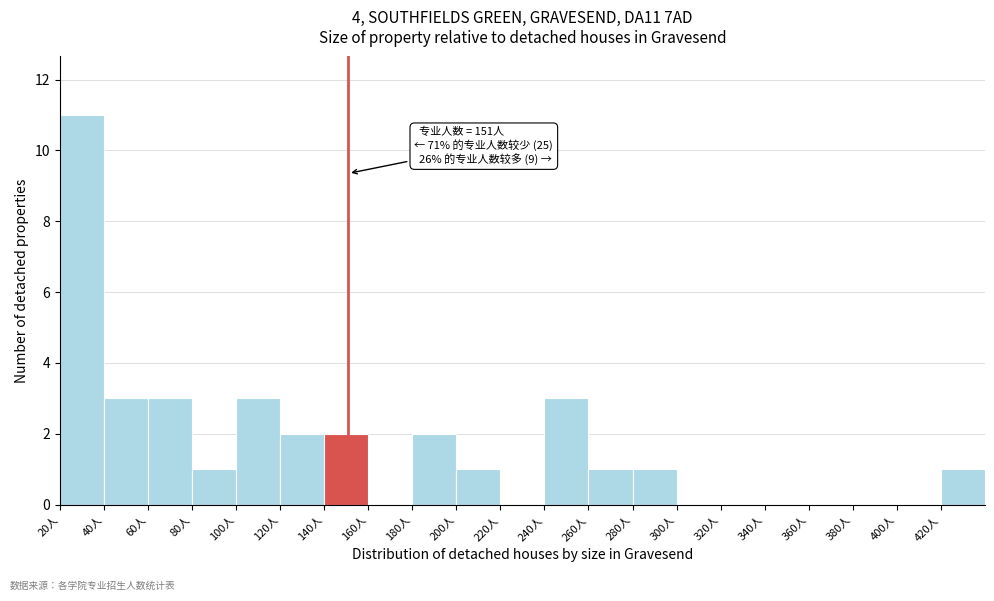

Which range on the x-axis has the tallest bar?

20 to 40